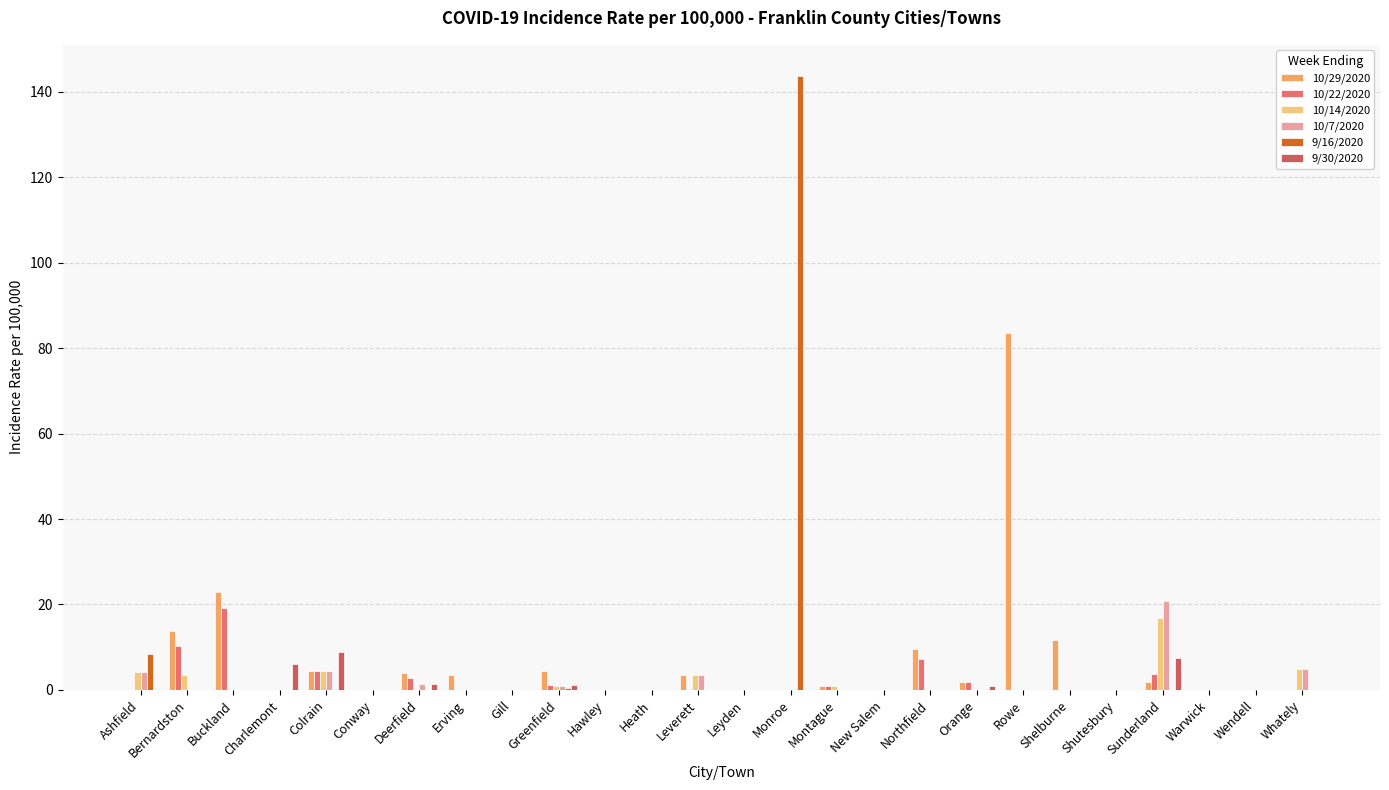

What is the total value across all series at Monroe?

143.8